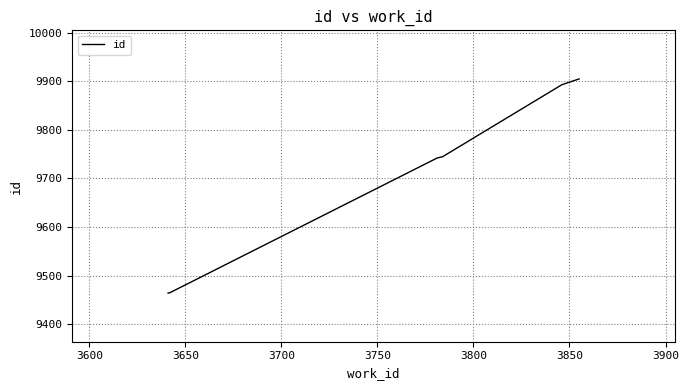

What is the average value?

9713